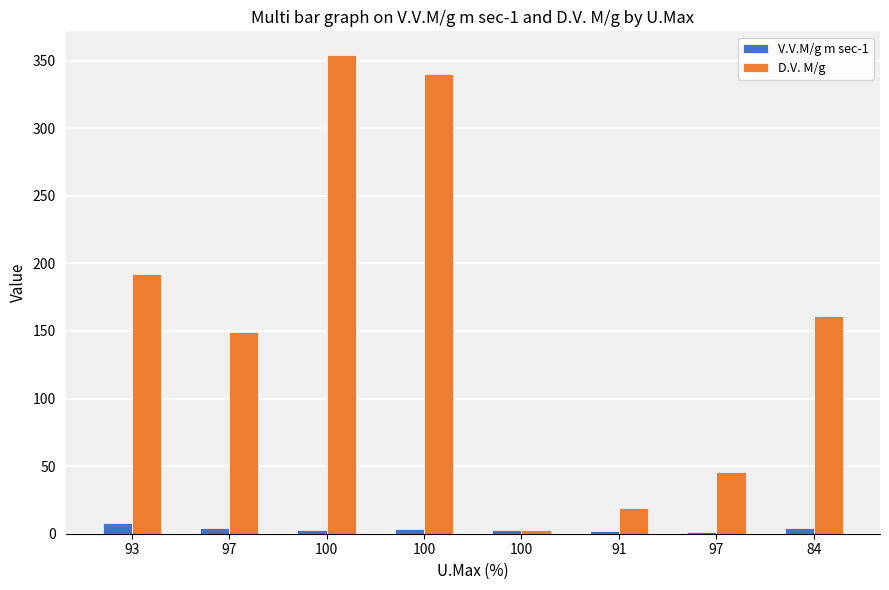

What is the sum of the D.V. M/g values at 100 and 93?

532.0